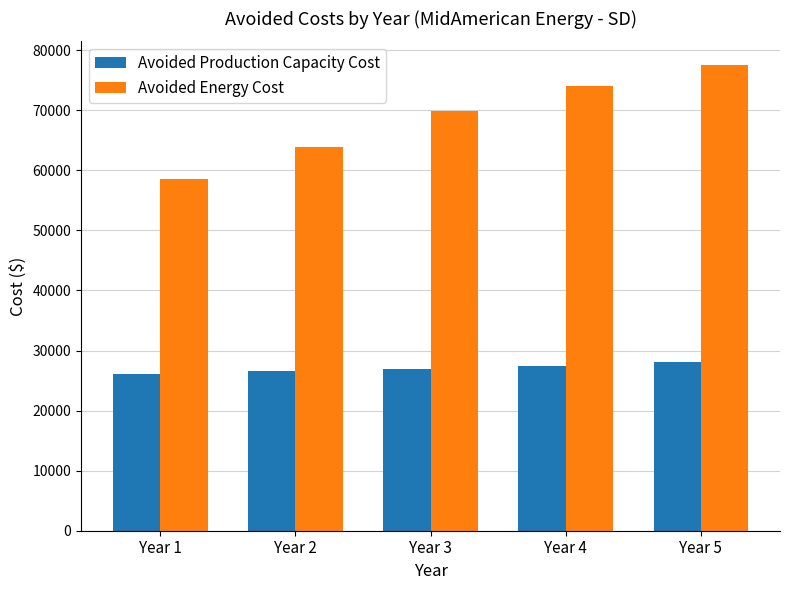

At how many categories does at least one series exceed 75012?

1